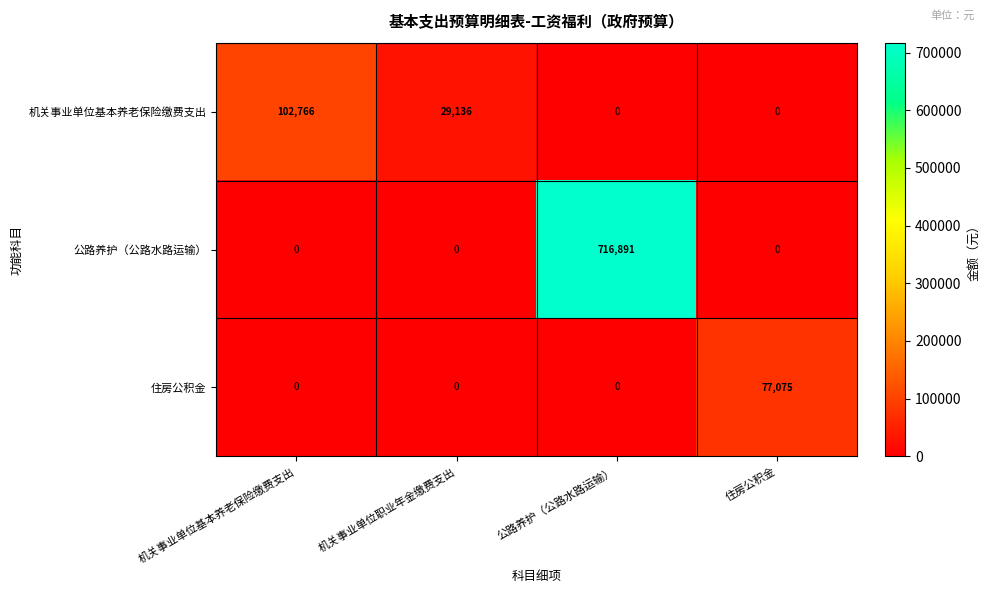

Which series has the largest range (max minus min)?

公路养护（公路水路运输）